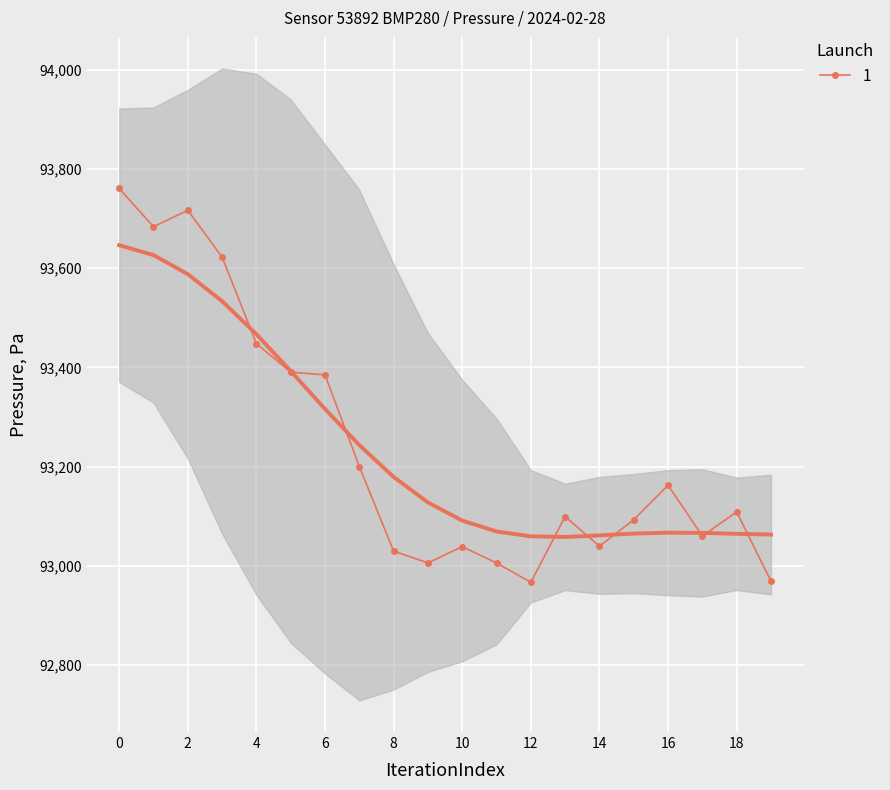

Where is the first local maximum for 1?

2